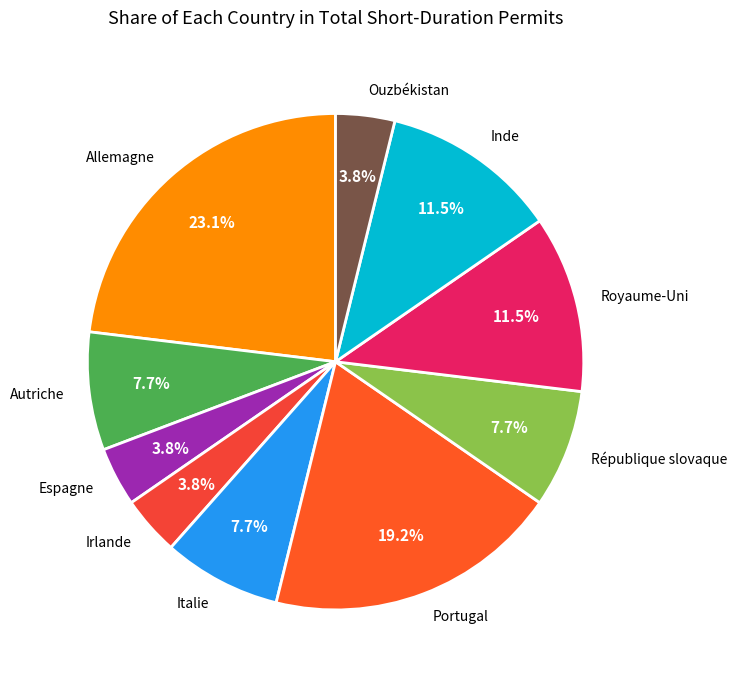

To the nearest percent, what is the difference between the République slovaque and Ouzbékistan slice percentages?

4%